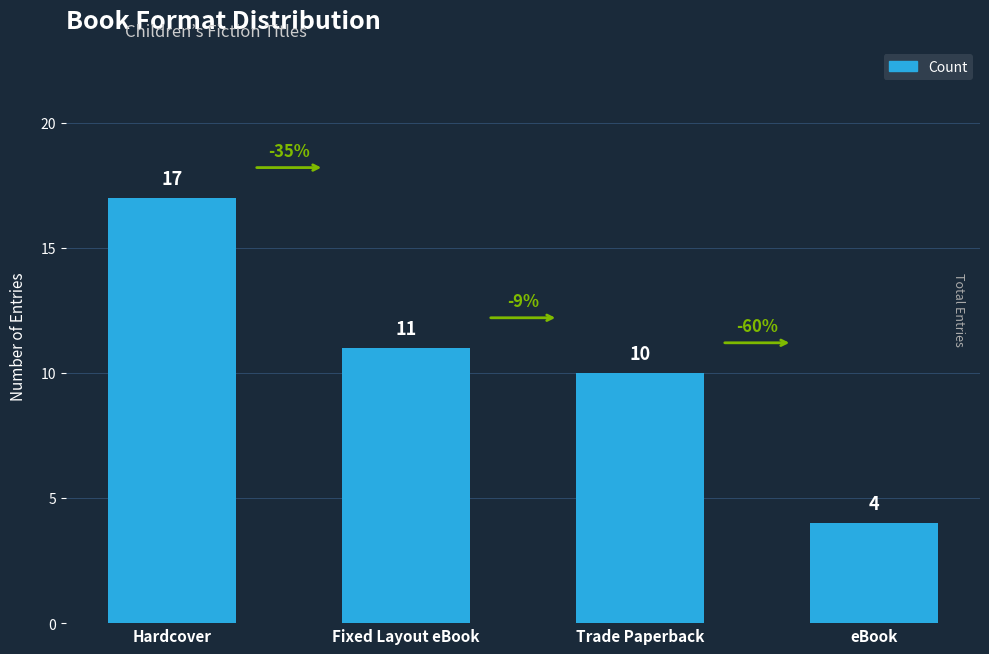

Are the bars grouped side by side (vs. stacked)?

No